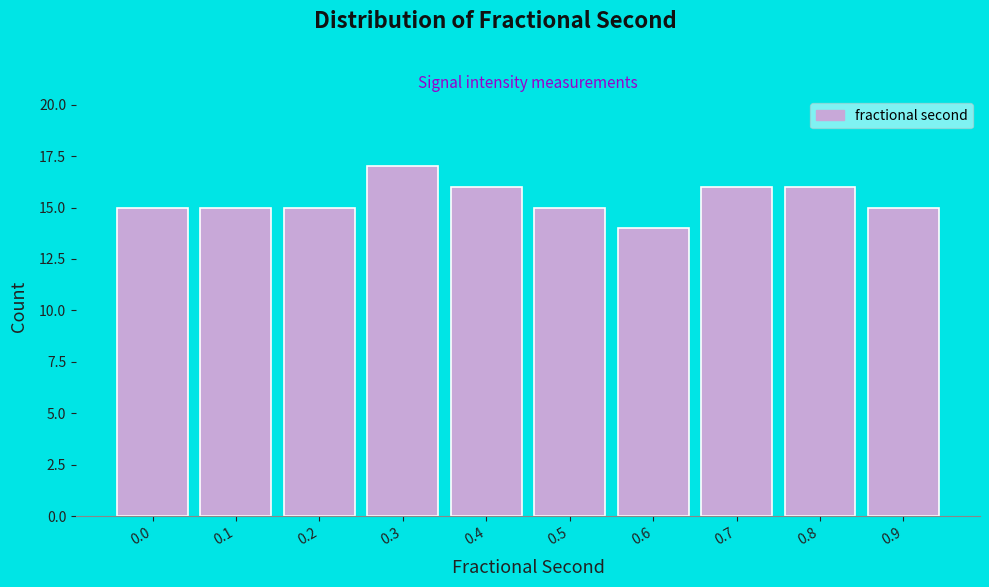

Reading left to right, extract all data points from this chart.

15	15	15	17	16	15	14	16	16	15